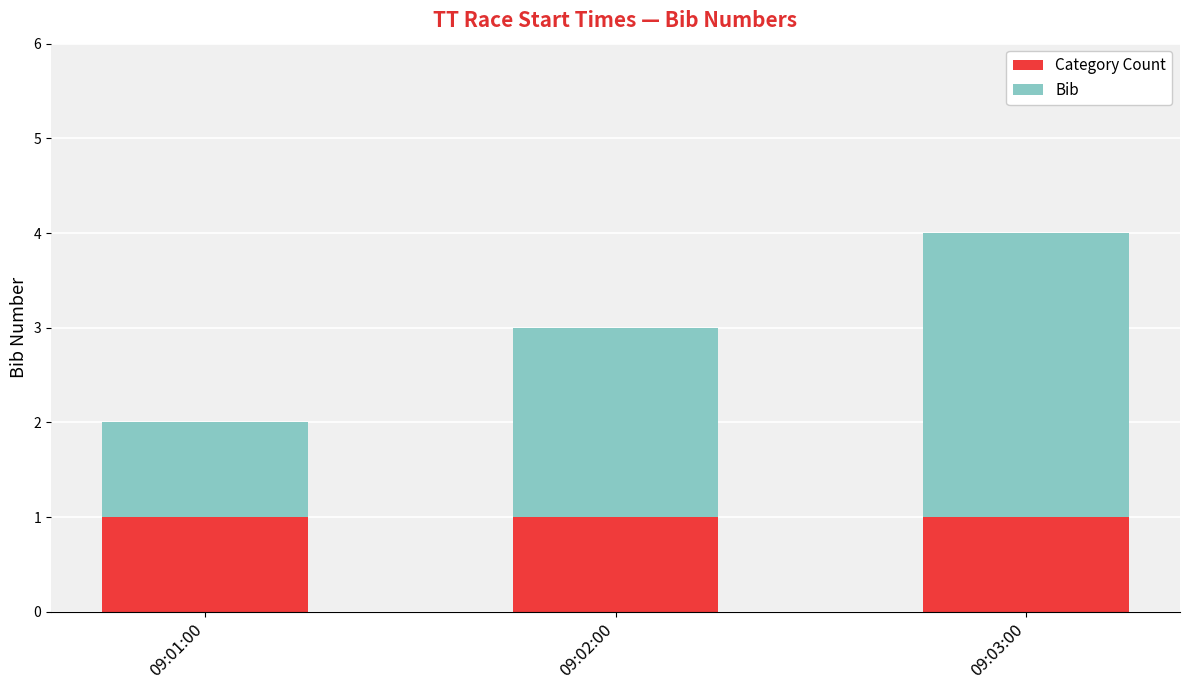

The value of Category Count at 09:02:00 is 2. True or false?

False